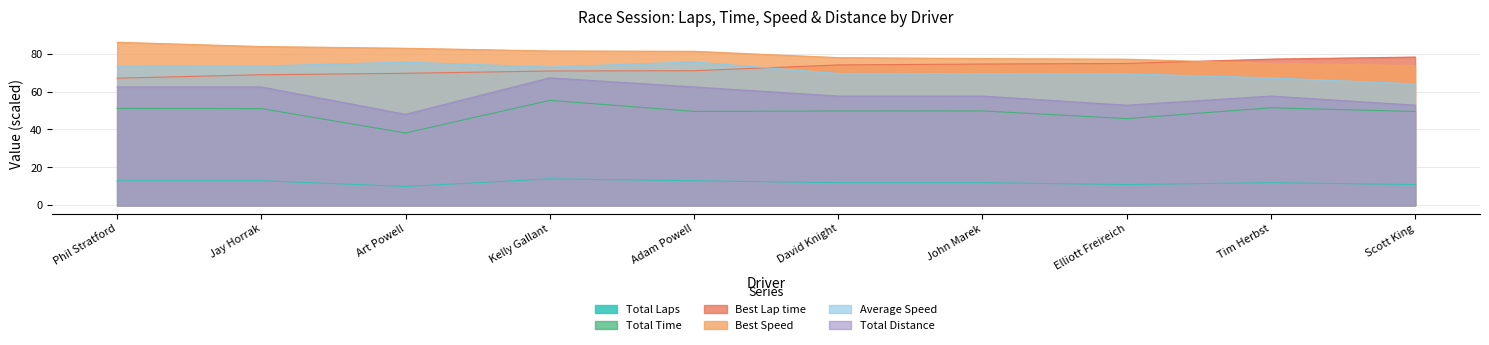

What is the sum of the Average Speed values at Jay Horrak and John Marek?

142.8